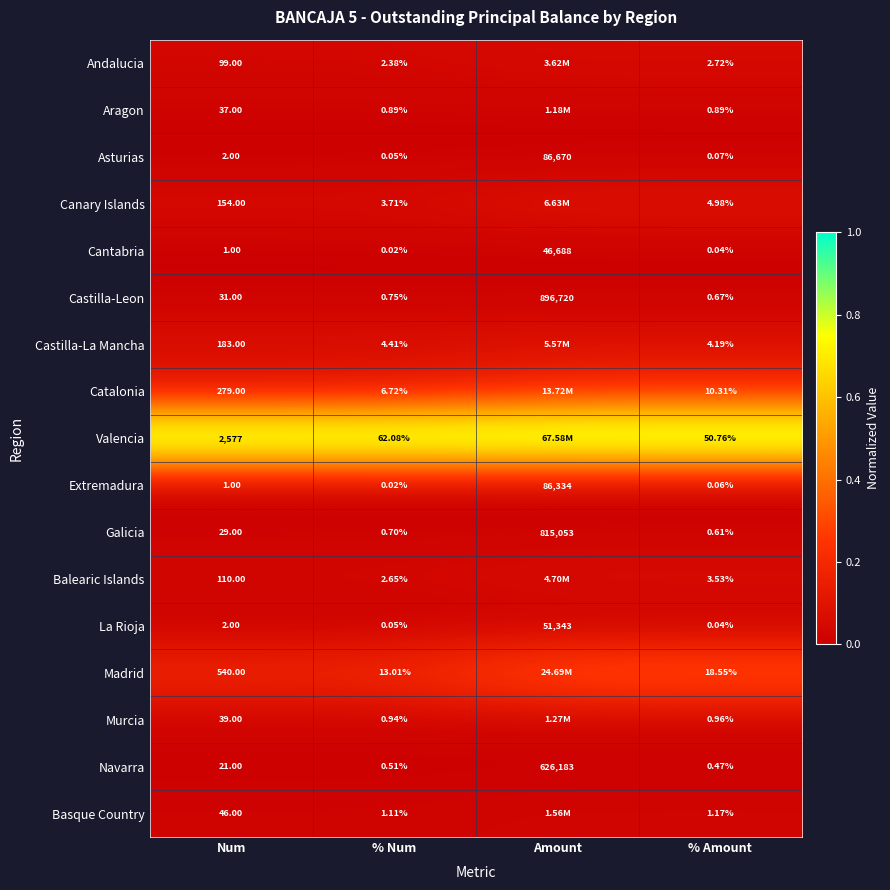

Which series changed the most between % Num and % Amount?

Valencia